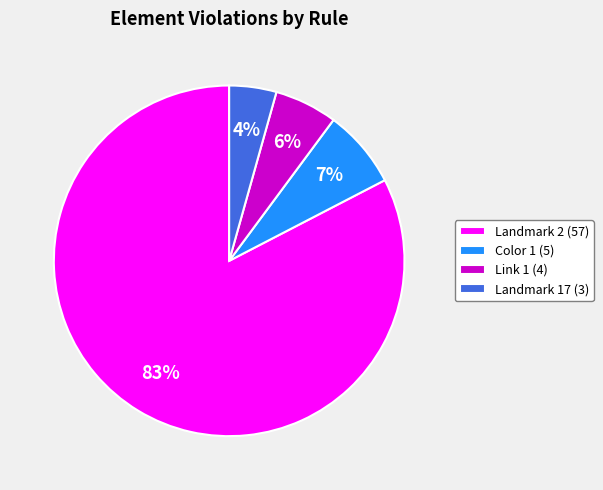

The Landmark 17 (3) slice represents 4% of the pie. True or false?

True